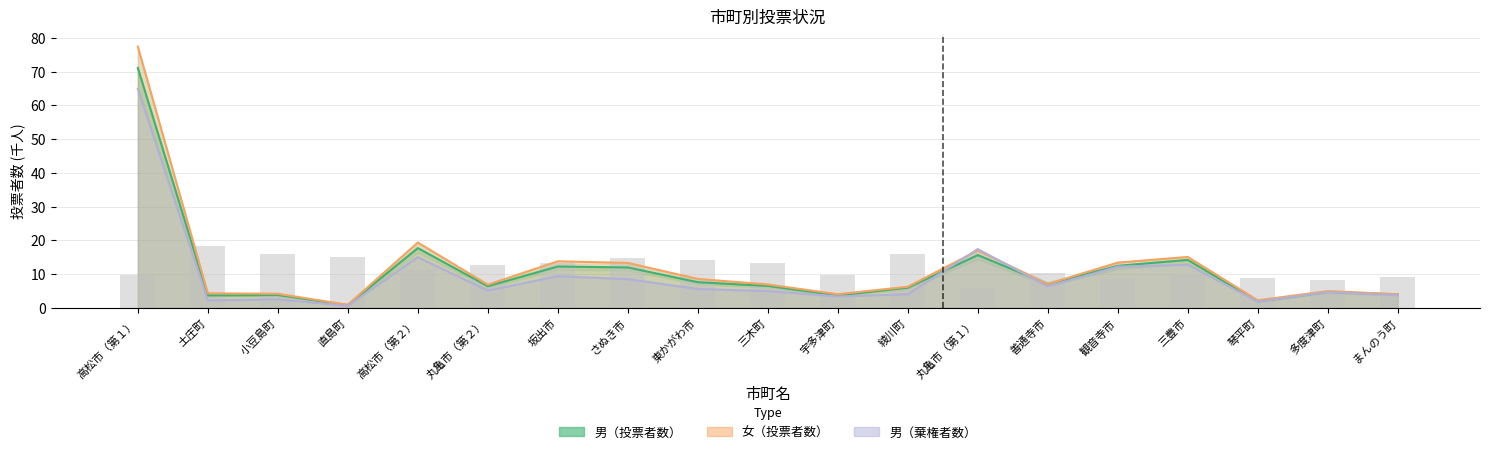

Which series has the largest total across all categories?

女（投票者数）